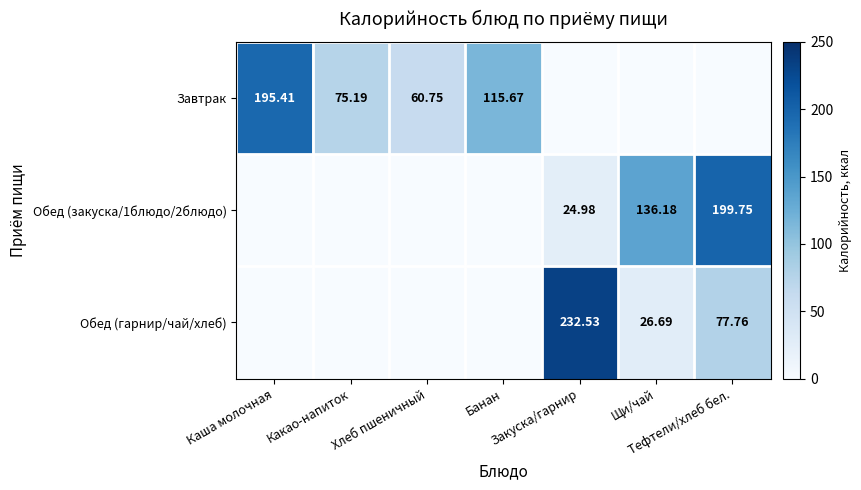

What is the average value of the Обед (закуска/1блюдо/2блюдо) series?

51.6